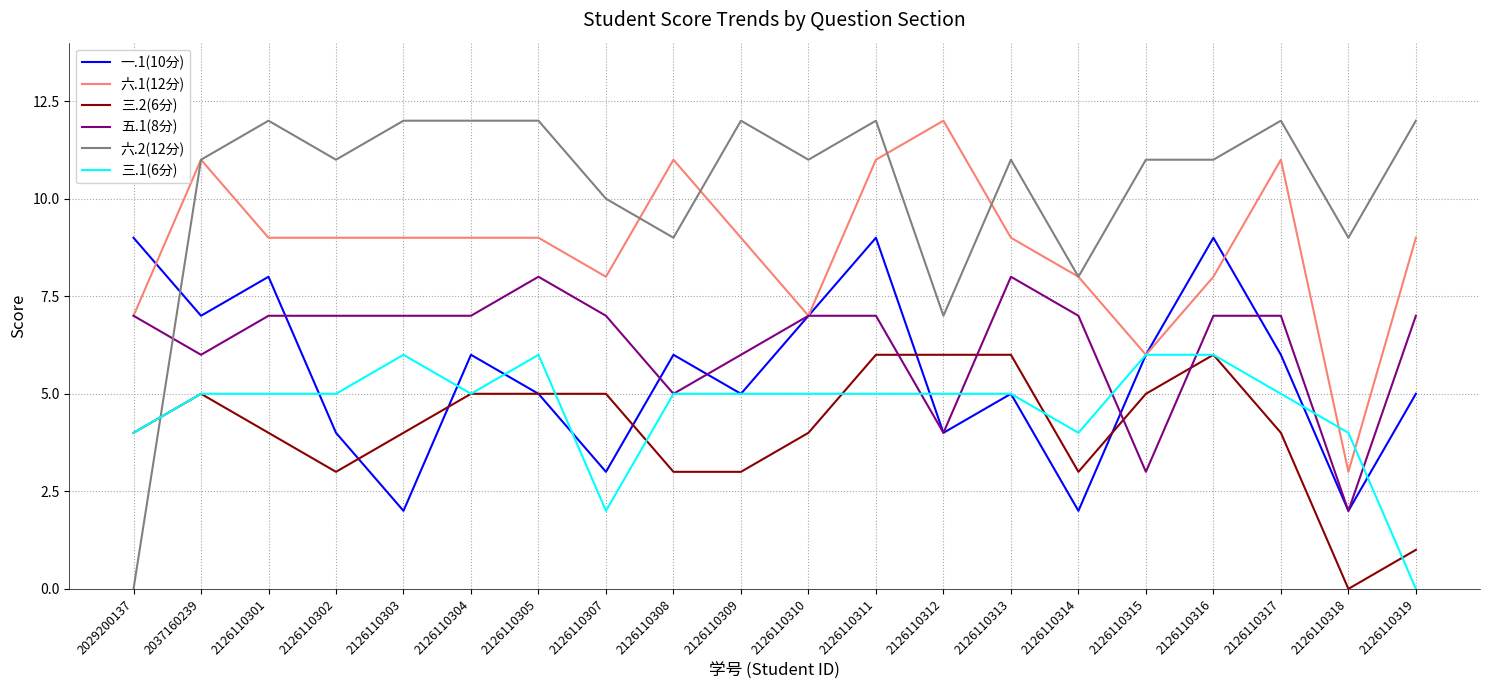

Where do 六.2(12分) and 一.1(10分) first cross each other?

2029200137 and 2037160239